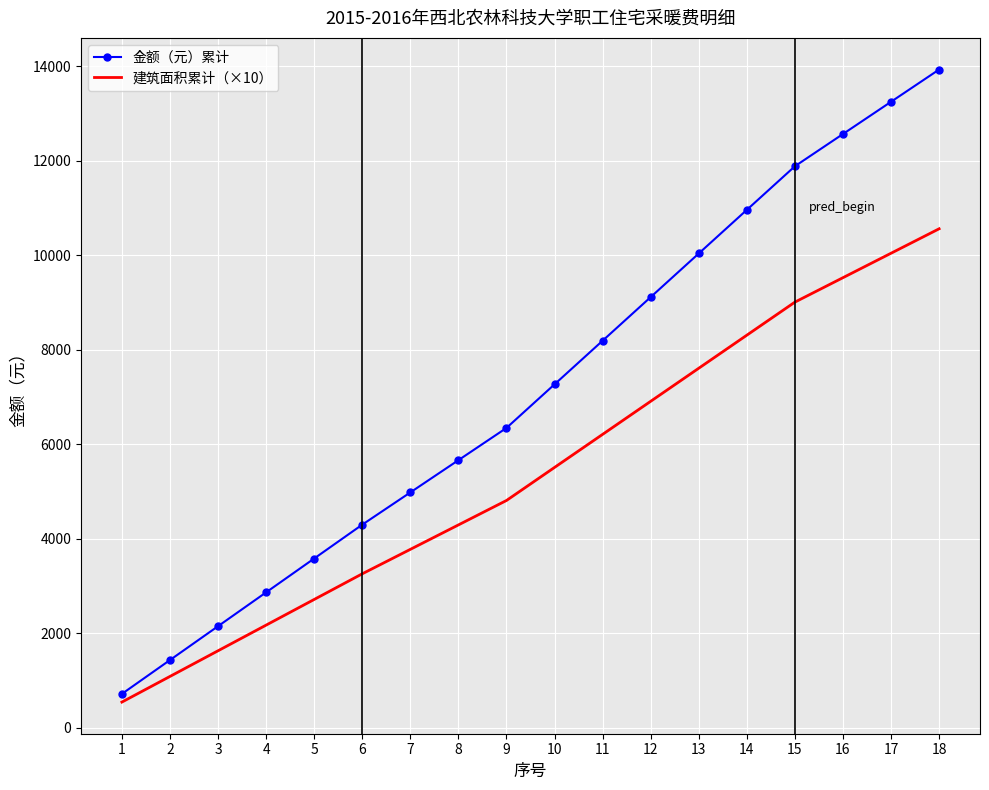

What is the total value across all series at 5?

6295.5